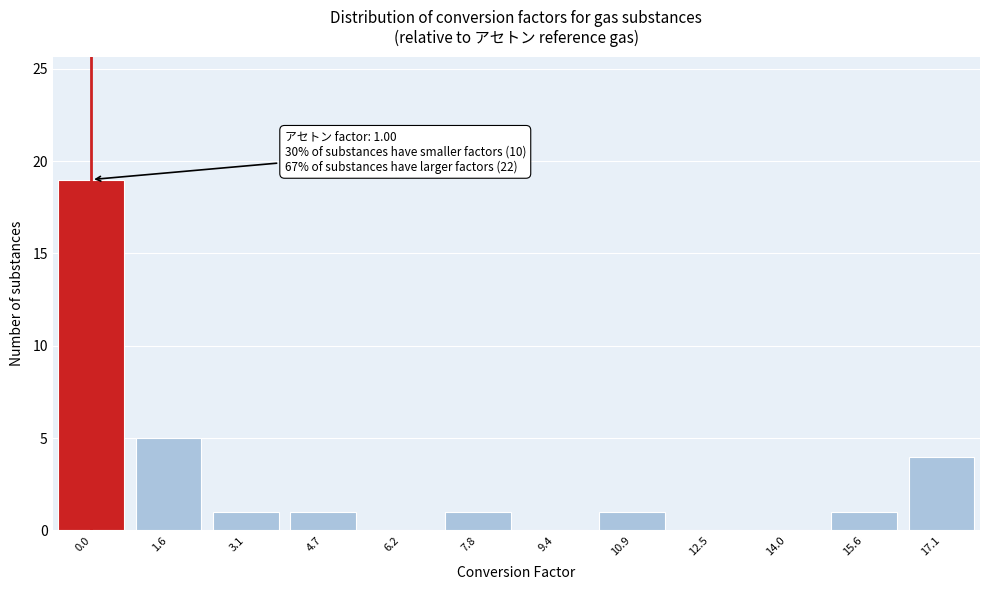

Reading left to right, extract all data points from this chart.

0.0=19	1.6=5	3.1=1	4.7=1	6.2=0	7.8=1	9.4=0	10.9=1	12.5=0	14.0=0	15.6=1	17.1=4